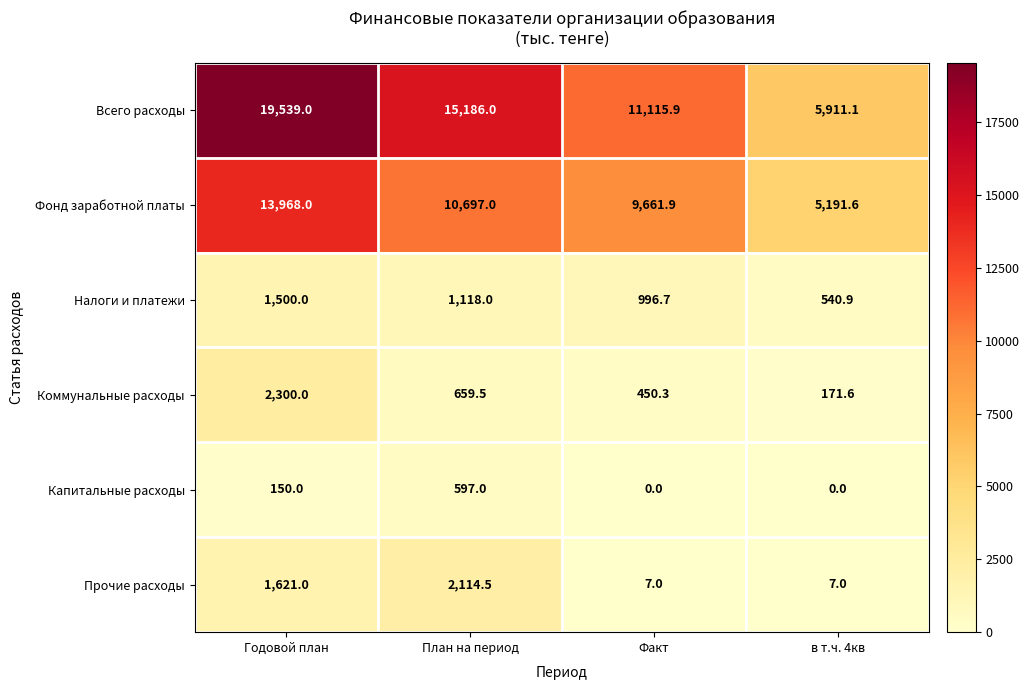

Reading left to right, list all the values displayed in this chart.

Всего расходы: 19539.0	15186.0	11115.9	5911.1
Фонд заработной платы: 13968.0	10697.0	9661.9	5191.6
Налоги и платежи: 1500.0	1118.0	996.7	540.9
Коммунальные расходы: 2300.0	659.5	450.3	171.6
Капитальные расходы: 150.0	597.0	0.0	0.0
Прочие расходы: 1621.0	2114.5	7.0	7.0